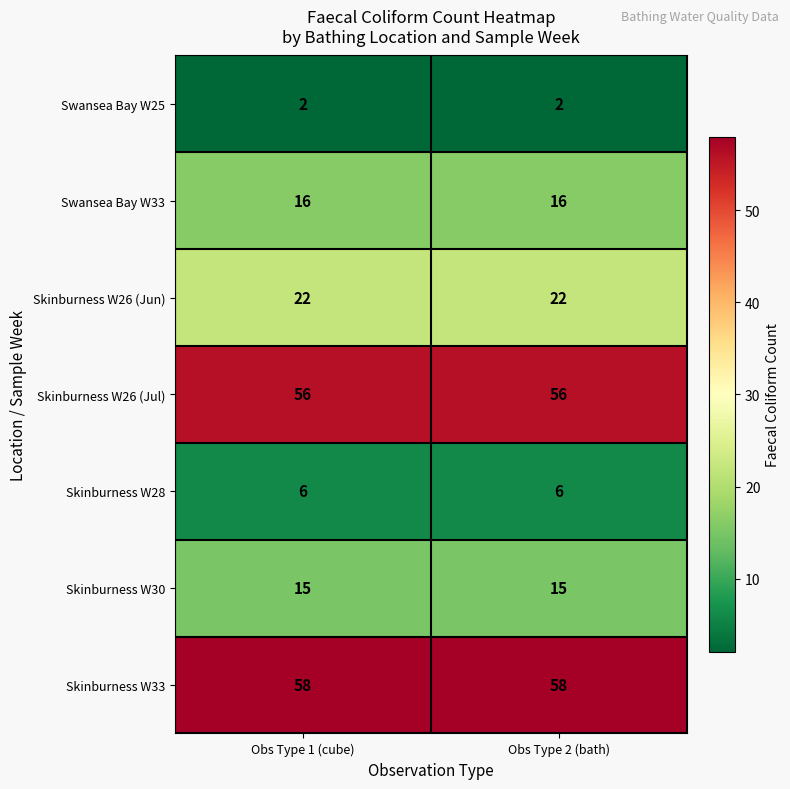

What is the spread (max minus min) of values at Obs Type 1 (cube)?

56